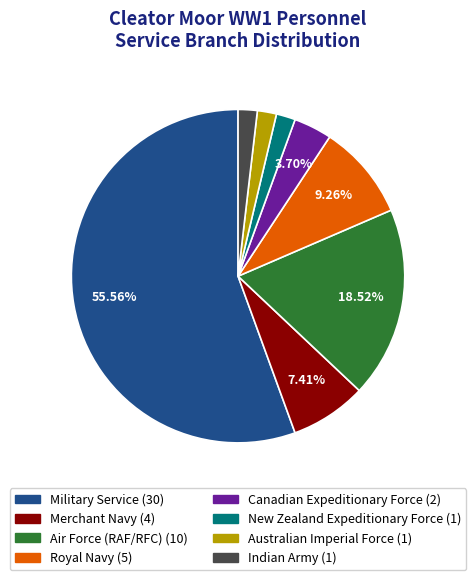

What is the ratio of the value at Royal Navy to the value at Military Service?

0.2